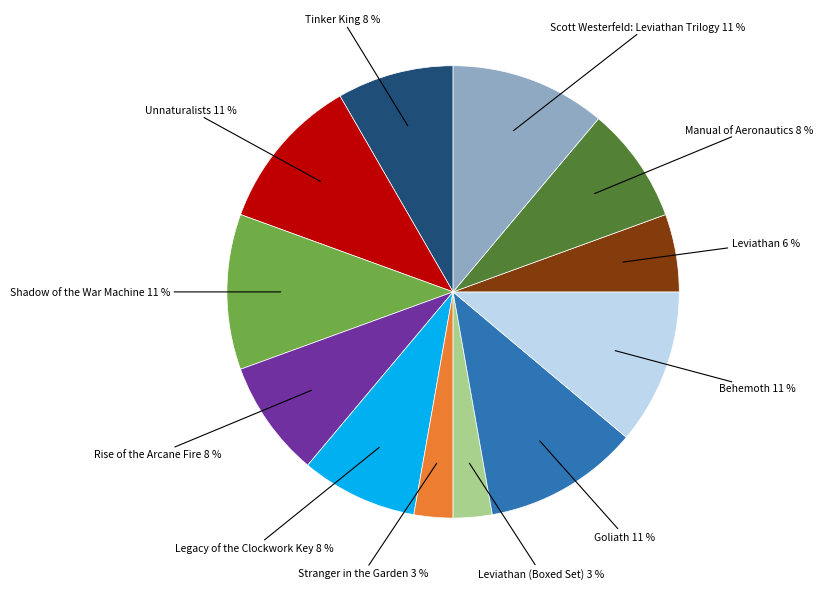

How many segments does this pie chart have?

12